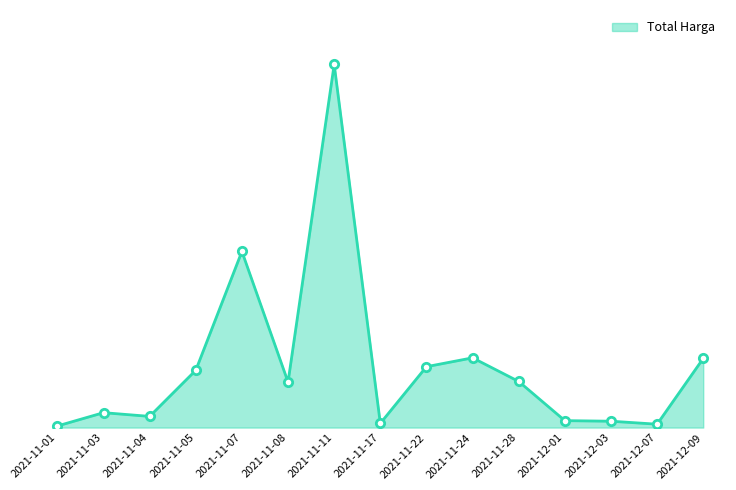

Reading left to right, extract all data points from this chart.

2021-11-01=13120500	2021-11-03=120711270	2021-11-04=90672075	2021-11-05=464002100	2021-11-07=1425867900	2021-11-08=368566000	2021-11-11=2939434240	2021-11-17=34292000	2021-11-22=493000000	2021-11-24=564734200	2021-11-28=373404000	2021-12-01=56152800	2021-12-03=51601000	2021-12-07=27412000	2021-12-09=559971000